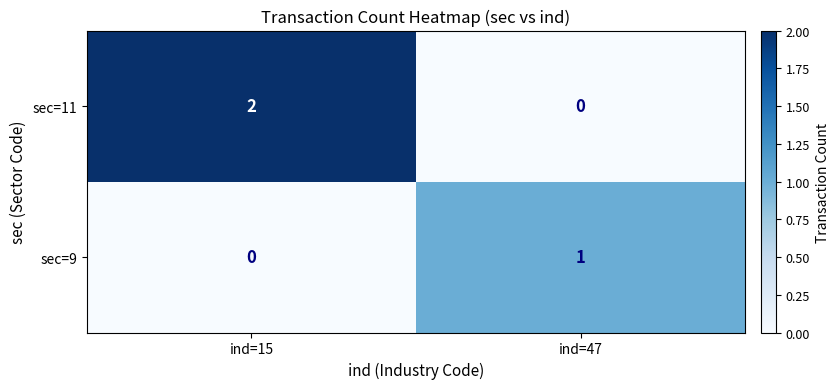

Which series has the largest range (max minus min)?

sec=11